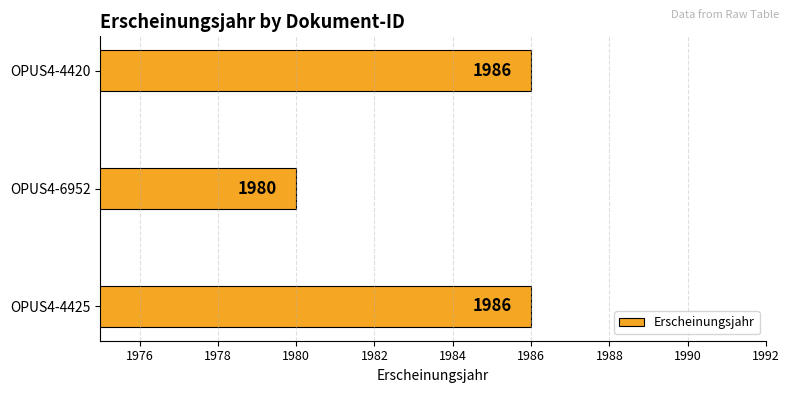

Reading top to bottom, list all the values displayed in this chart.

OPUS4-4420=1986	OPUS4-6952=1980	OPUS4-4425=1986